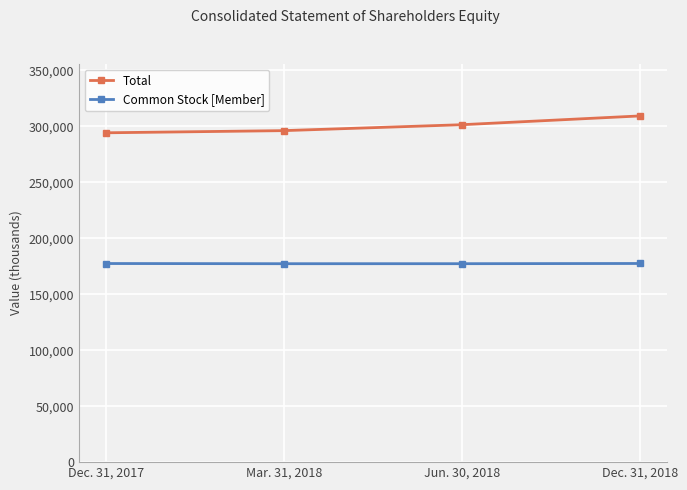

What is the sum of the Common Stock [Member] values at Dec. 31, 2017 and Jun. 30, 2018?

354769